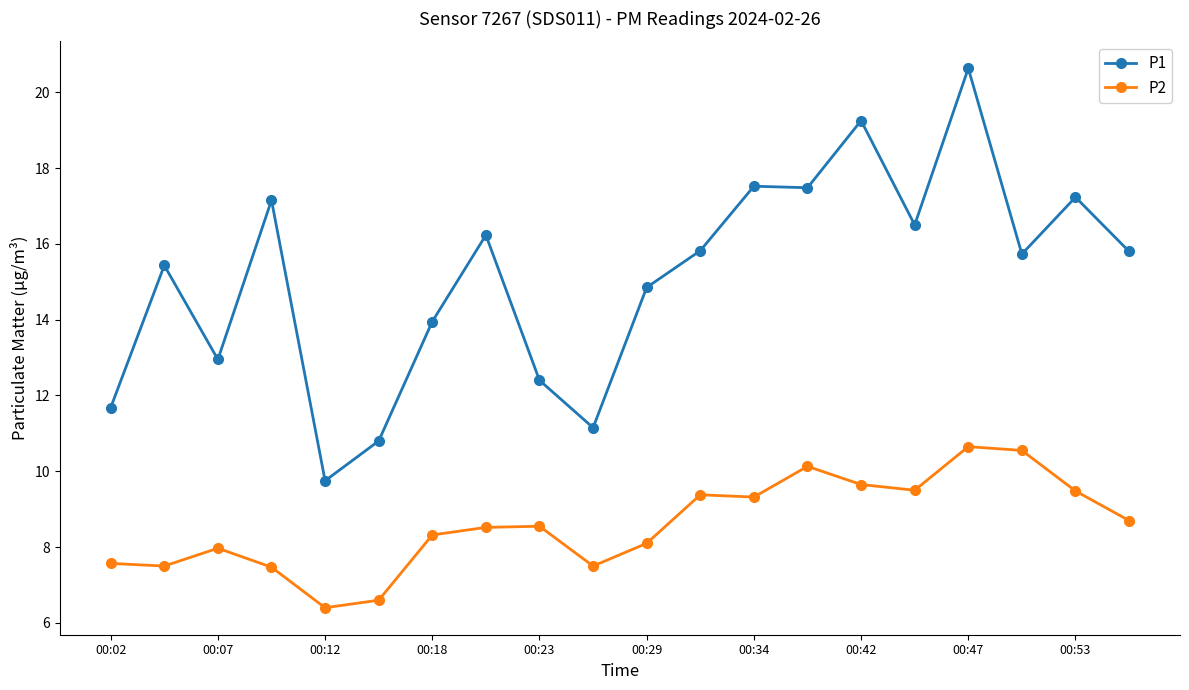

True or false: P2 has more than 1 interior local peaks.

True